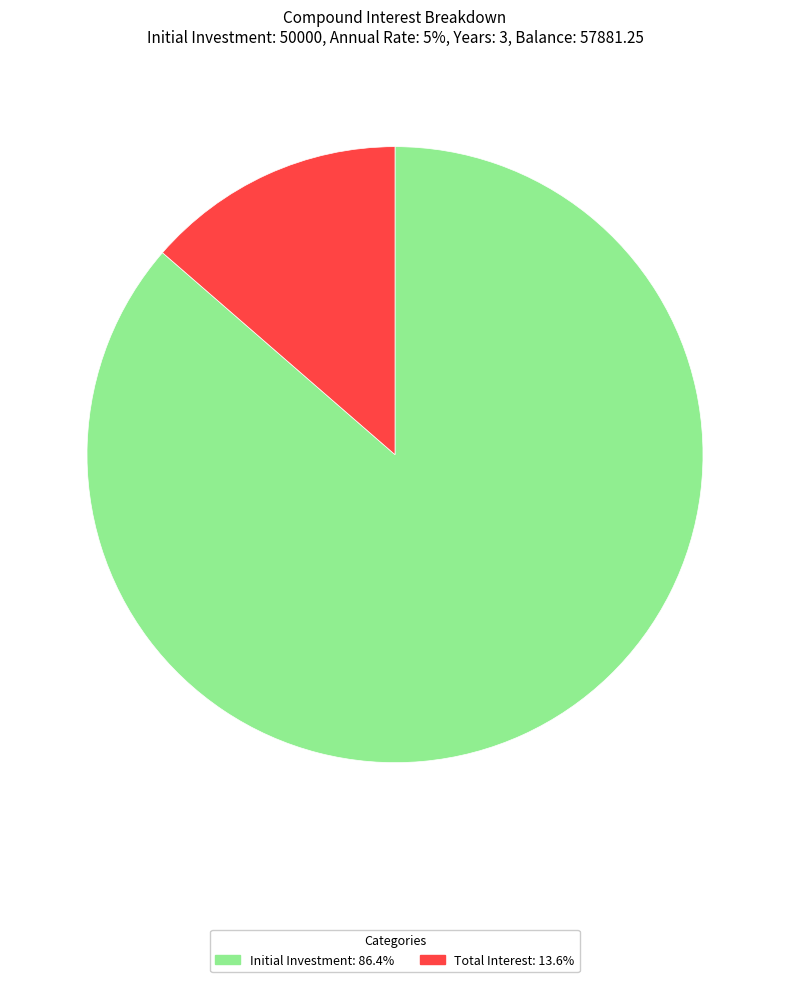

Rank the categories by value from lowest to highest.

Total Interest, Initial Investment